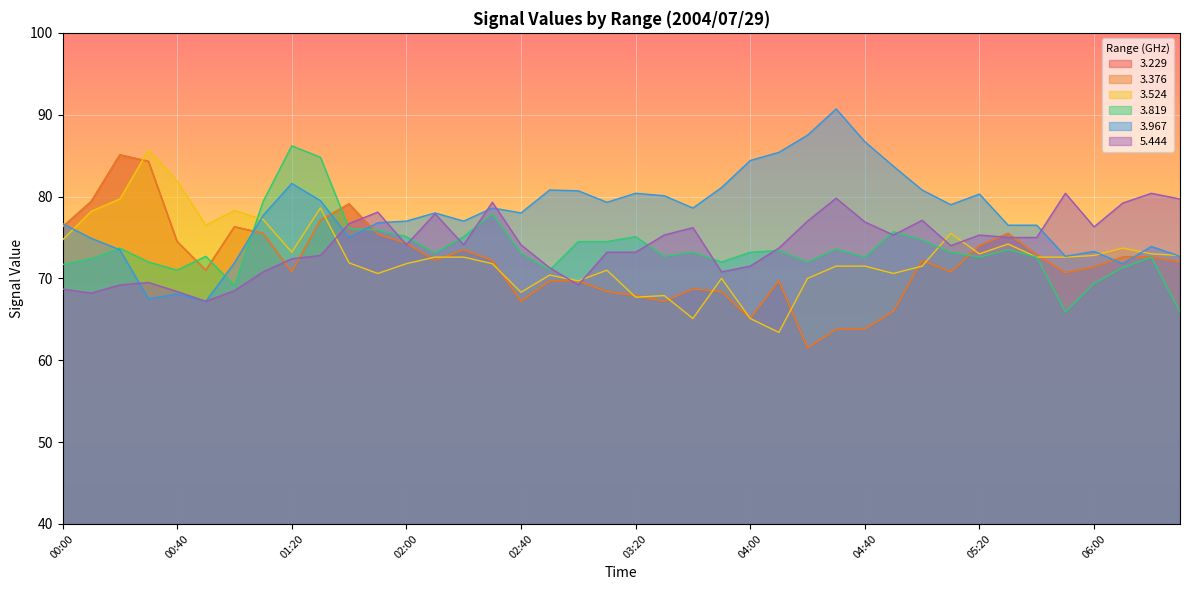

Does the chart display data point markers on the line(s)?

No